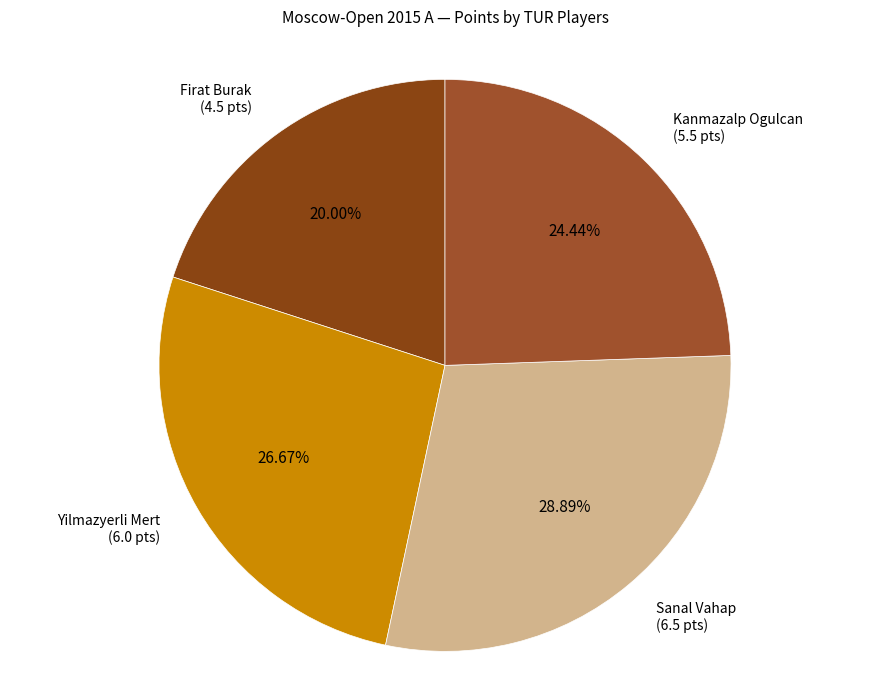

Count the number of slices in the pie.

4